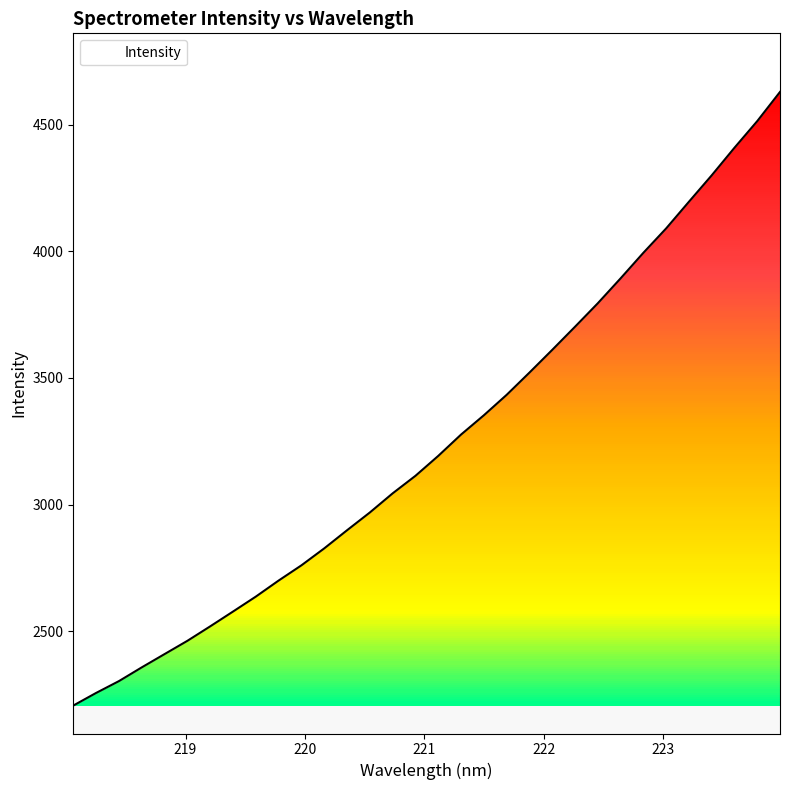

What is the value of the 6th point from the left?

2461.8